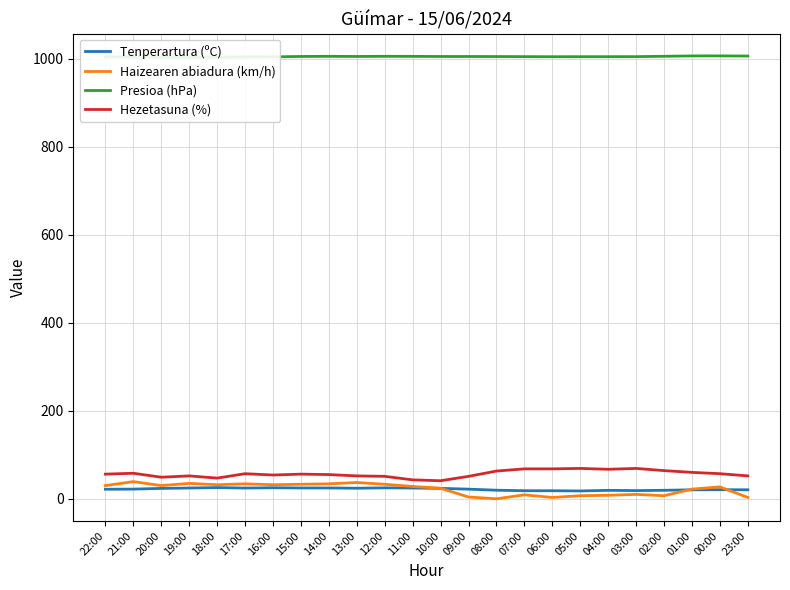

What is the total value across all series at 17:00?

1119.0